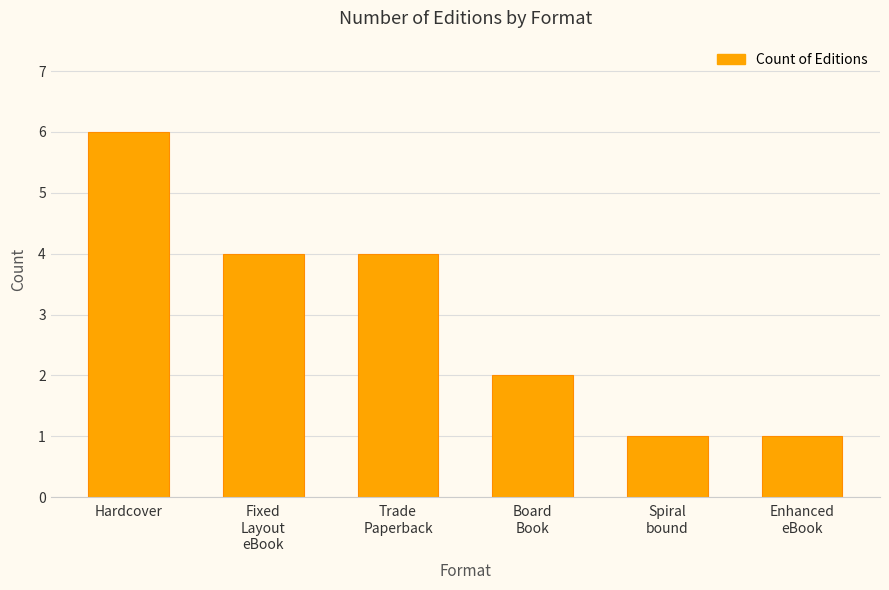

Reading left to right, what are all the values shown in this chart?

Hardcover=6	Fixed
Layout
eBook=4	Trade
Paperback=4	Board
Book=2	Spiral
bound=1	Enhanced
eBook=1